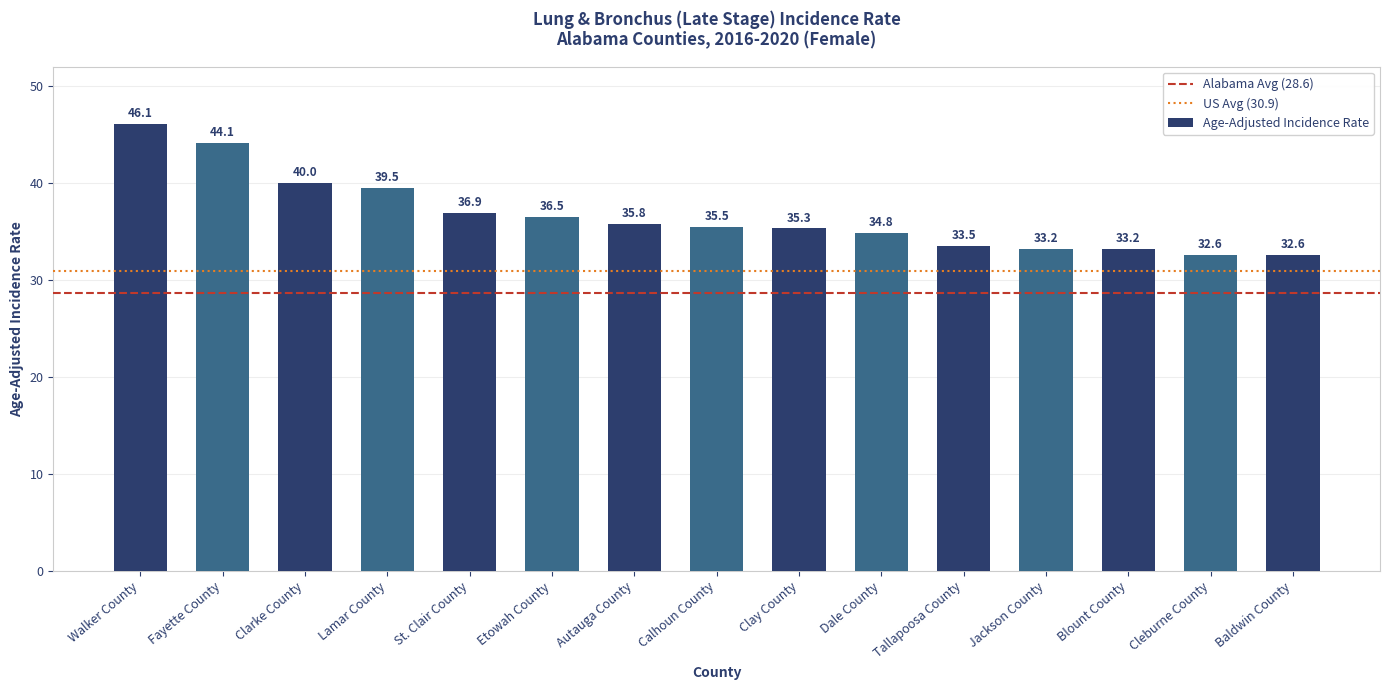

What is the sum of all values?

549.6